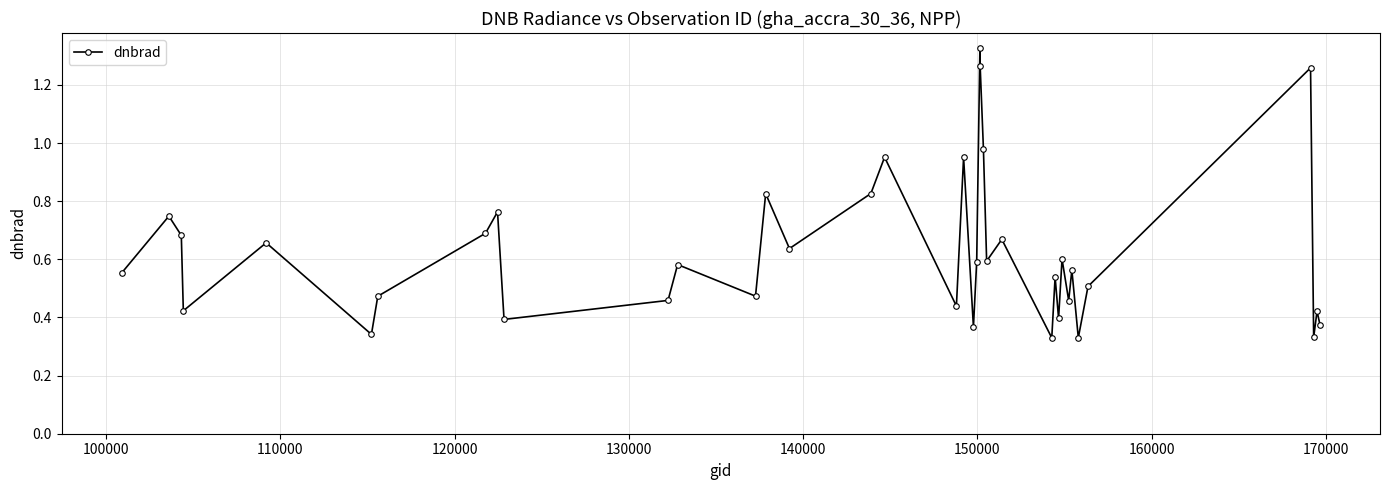

True or false: the data has more than 0 interior local peaks.

True